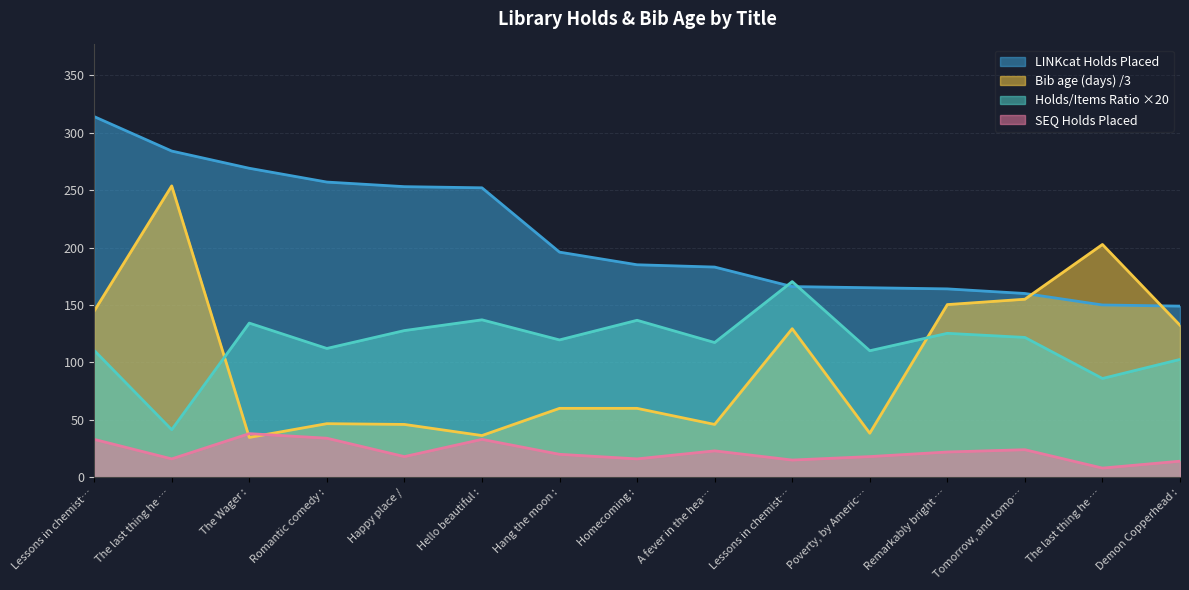

Count the number of data series in this chart.

4